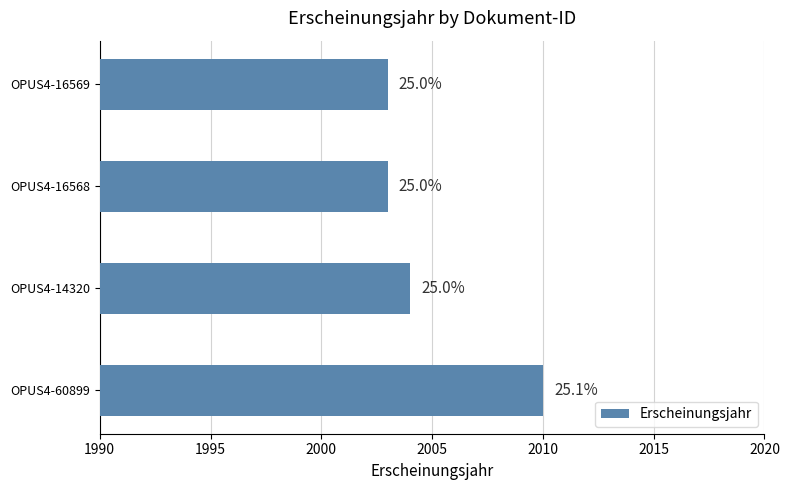

What is the average value?

2005